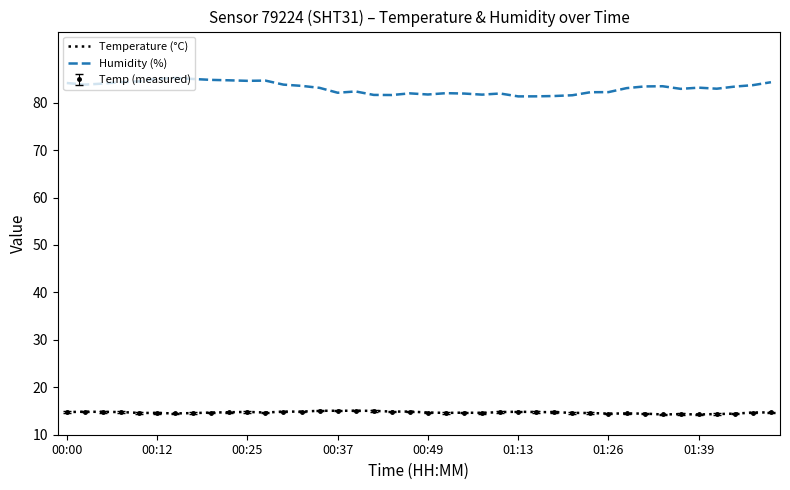

True or false: Humidity (%) and Temperature (°C) cross at least once.

False